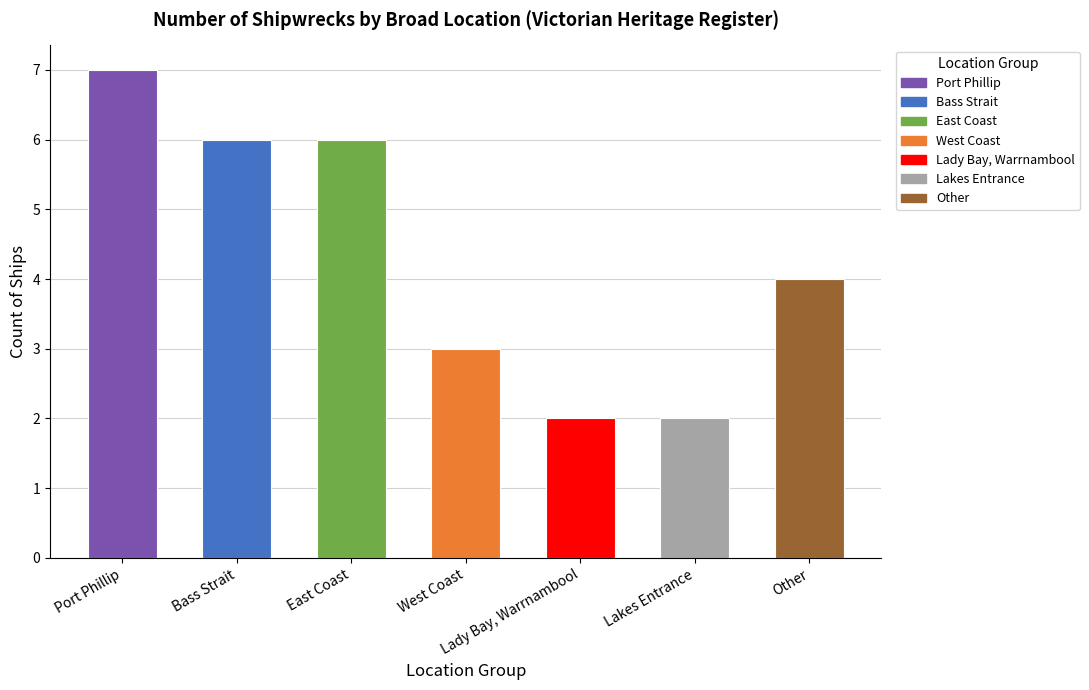

Rank the categories by value from lowest to highest.

Lady Bay, Warrnambool, Lakes Entrance, West Coast, Other, Bass Strait, East Coast, Port Phillip